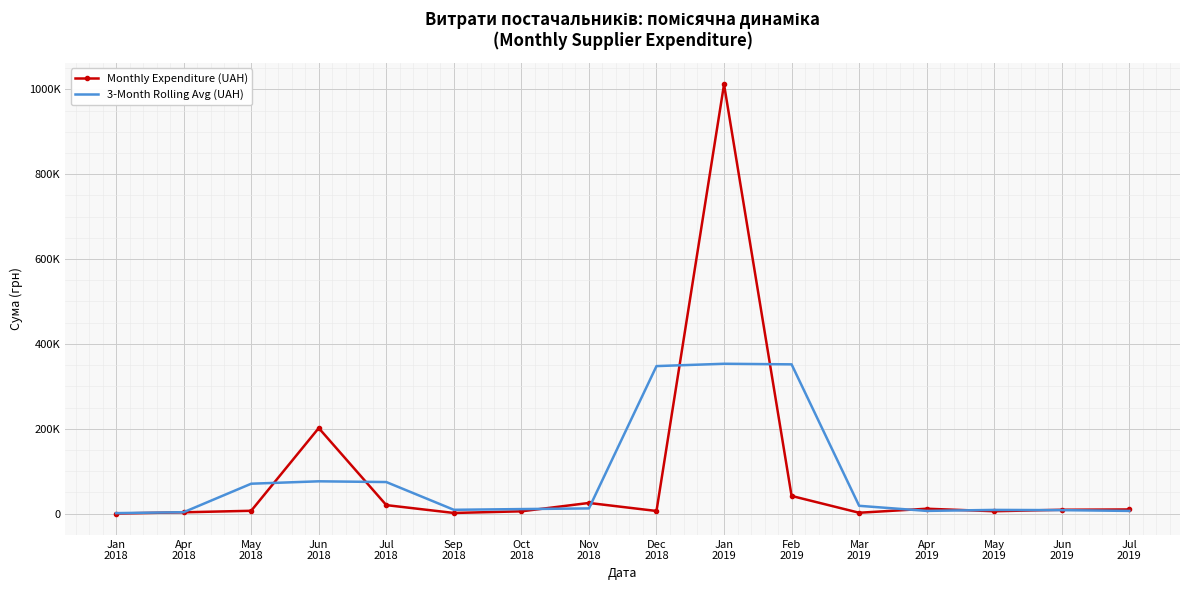

What are all the series names shown in the legend?

Monthly Expenditure (UAH), 3-Month Rolling Avg (UAH)